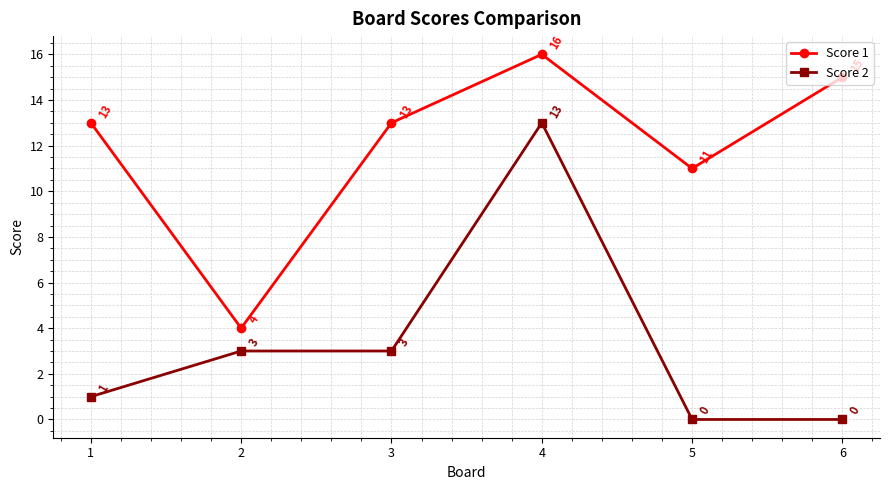

Where is the first local minimum for Score 1?

2